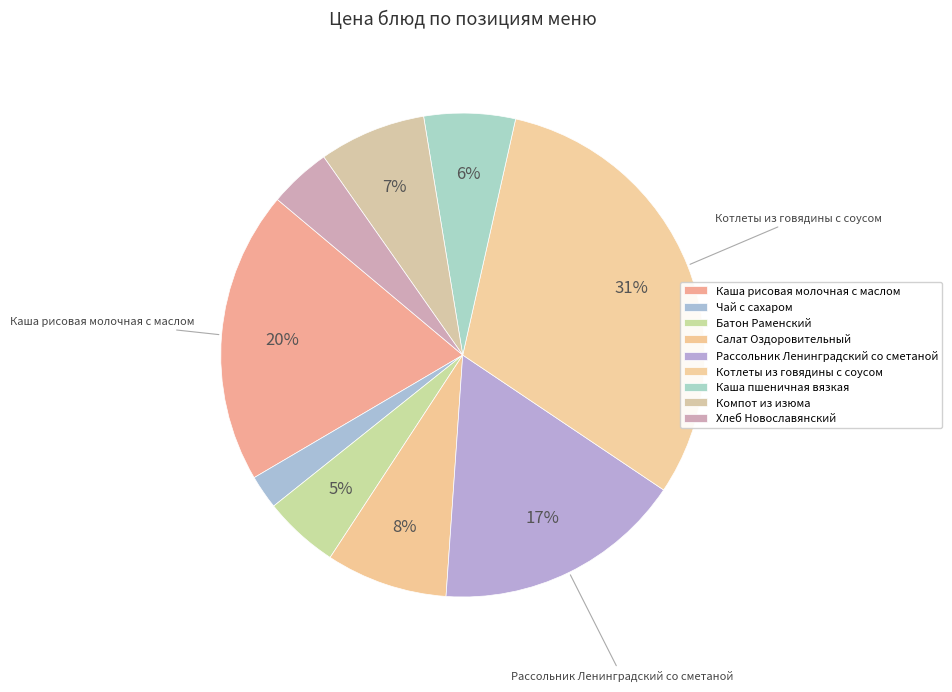

Does Каша рисовая молочная с маслом represent more than half of the total?

No